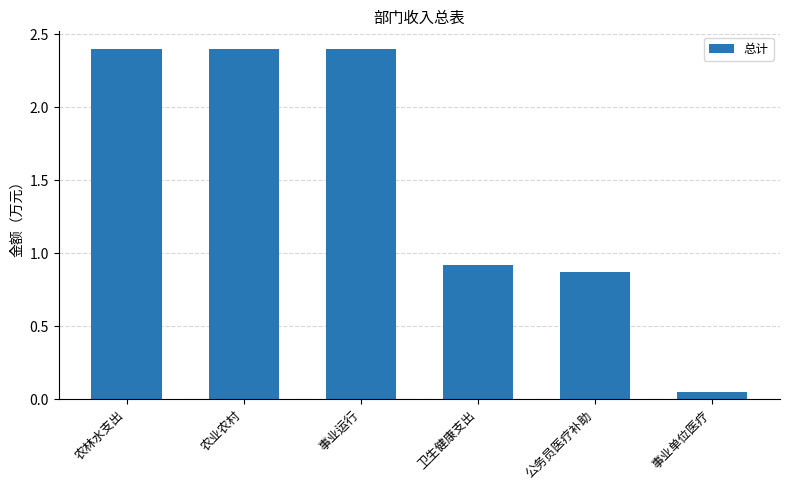

Which category has the lowest value across all series?

事业单位医疗